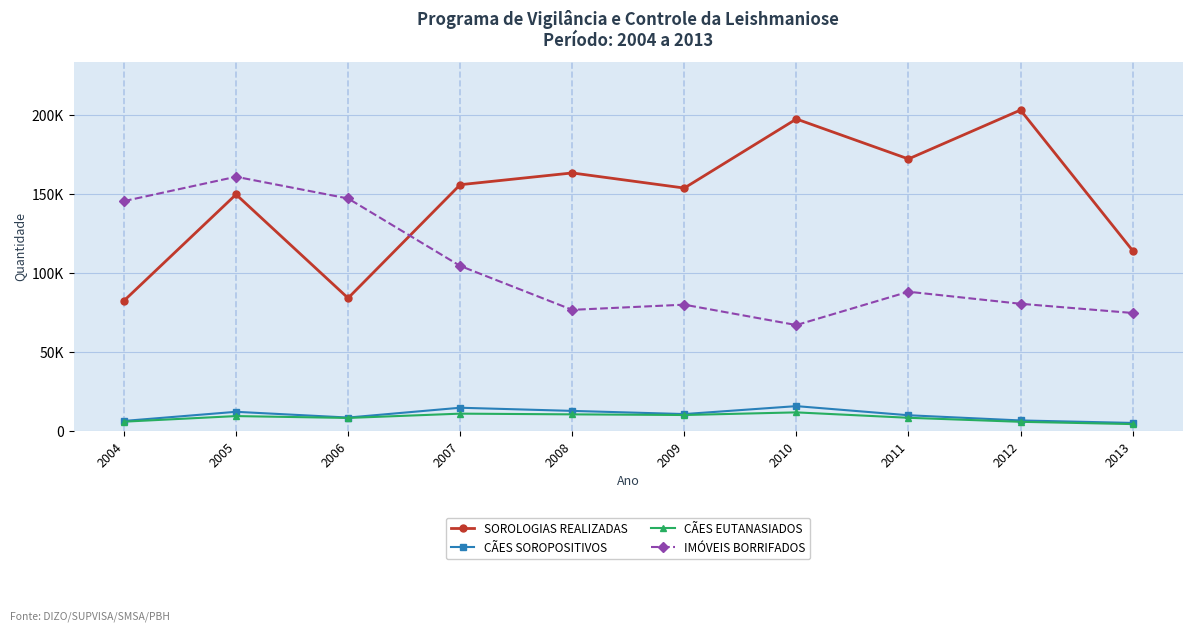

True or false: IMÓVEIS BORRIFADOS has more than 1 interior local peaks.

True